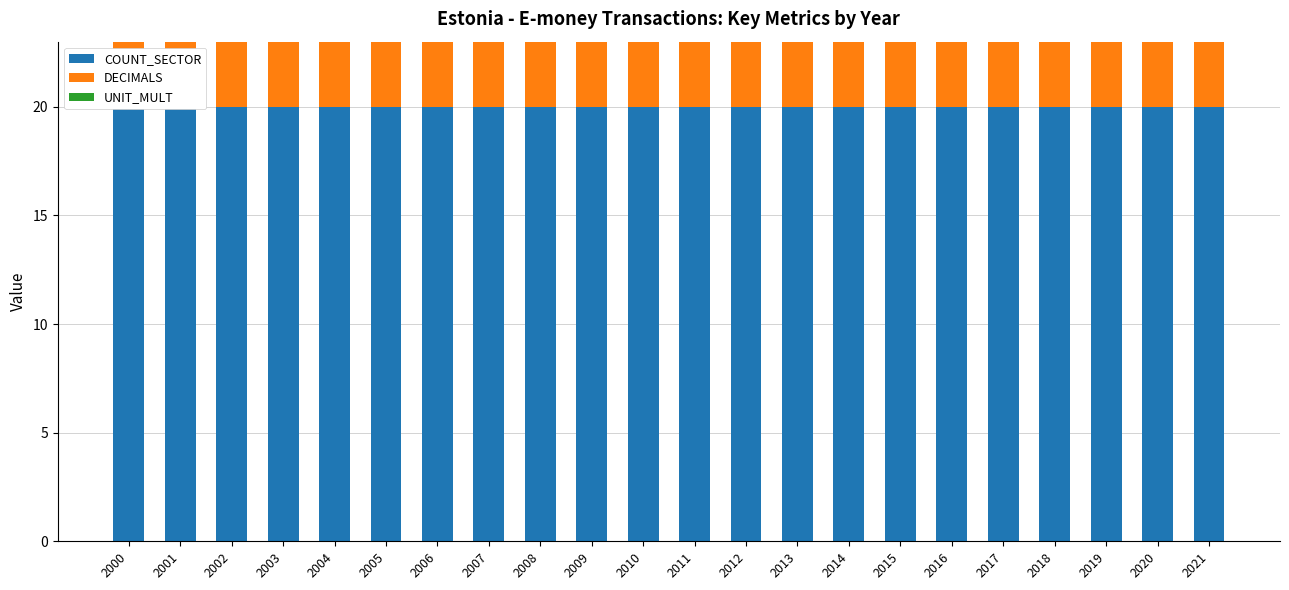

What is the approximate value of COUNT_SECTOR at 2000?

20